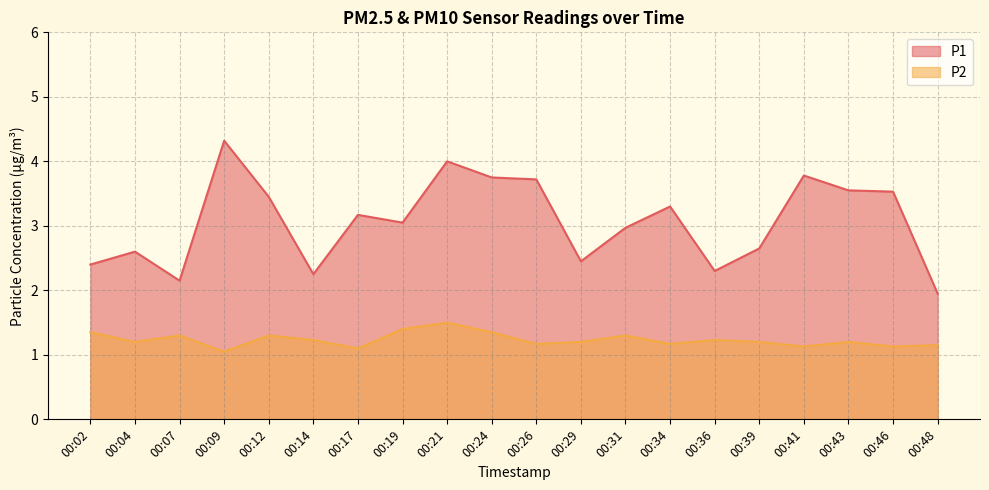

True or false: P2 and P1 intersect in this chart.

False